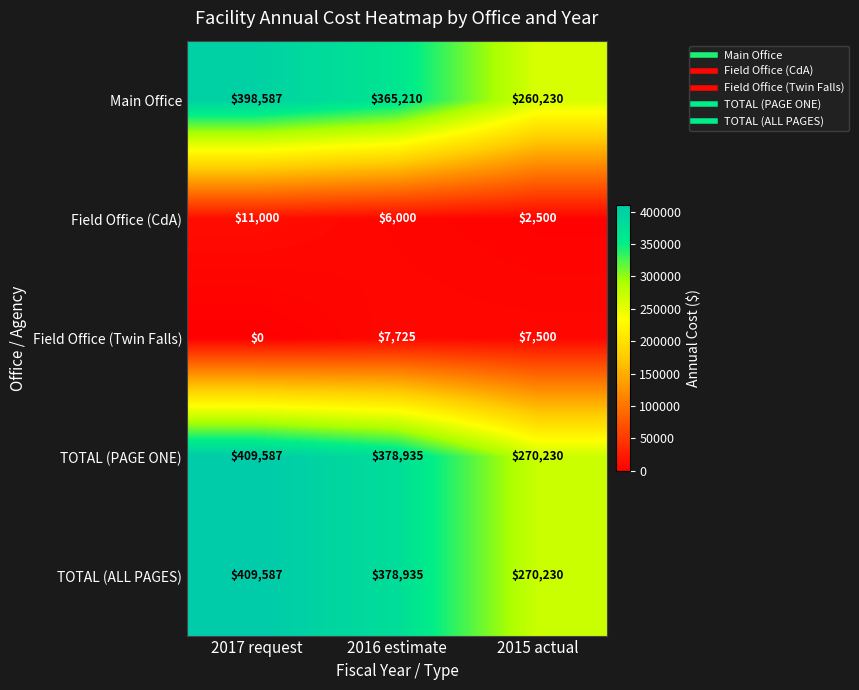

Read the Main Office value at 2015 actual.

260230